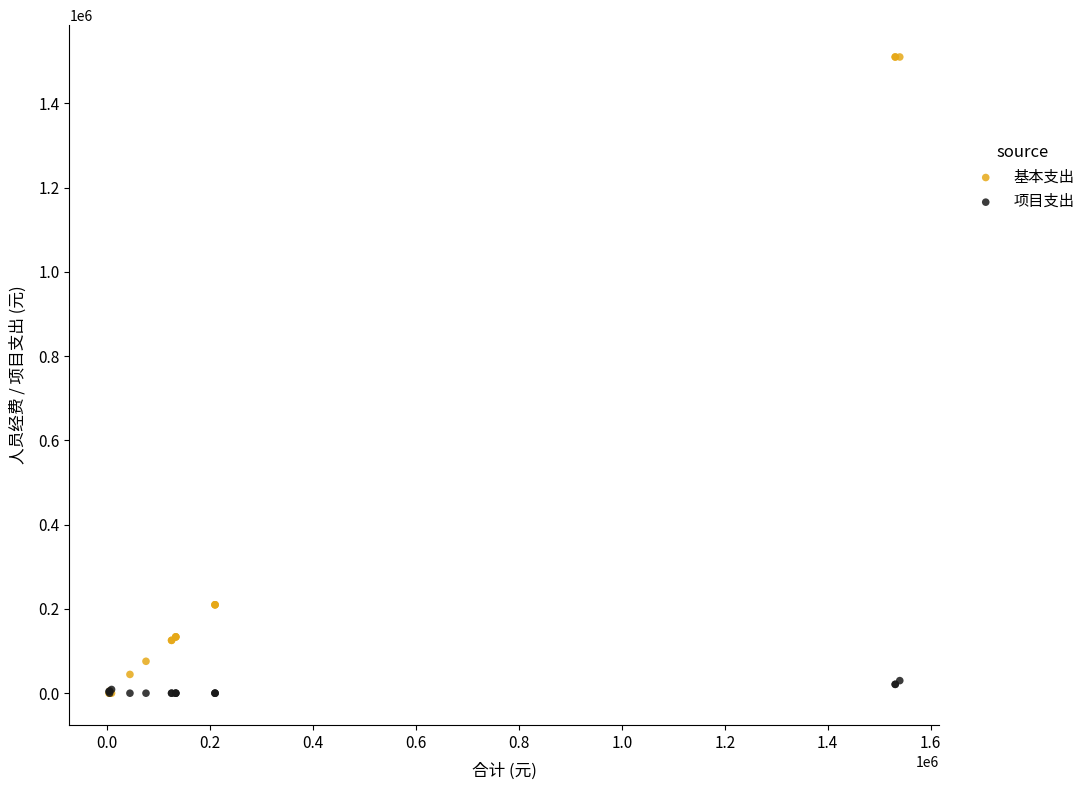

Which series has the widest spread of Y values?

基本支出